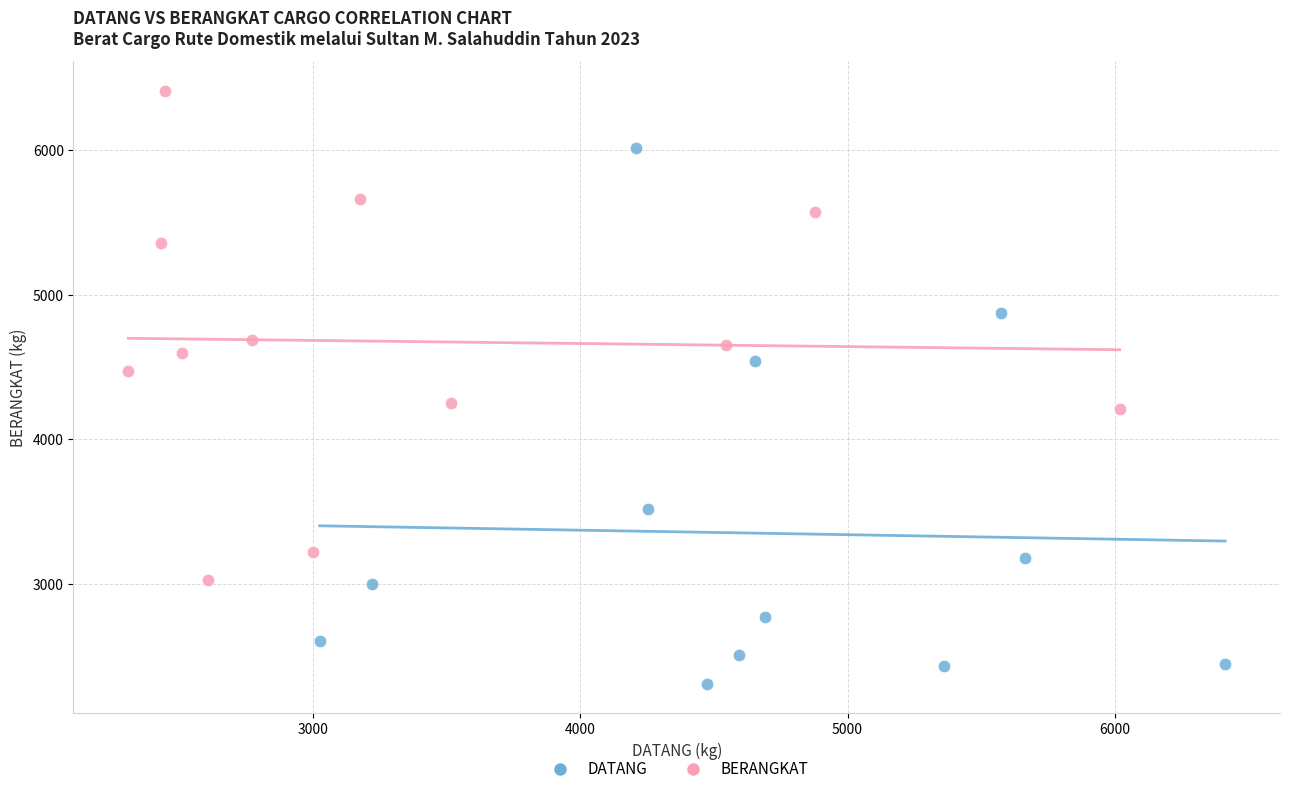

Which series has the widest spread of Y values?

DATANG